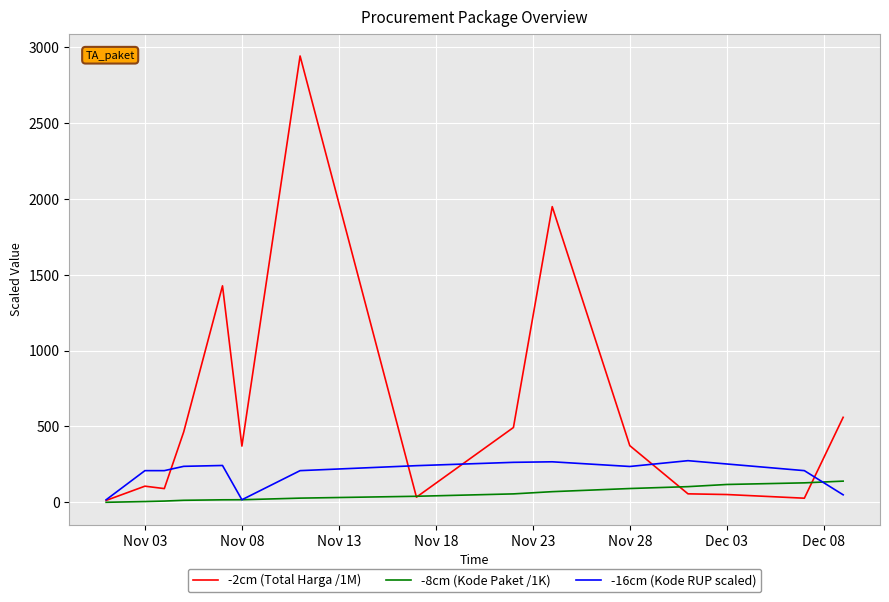

Which series has the largest total across all categories?

-2cm (Total Harga /1M)